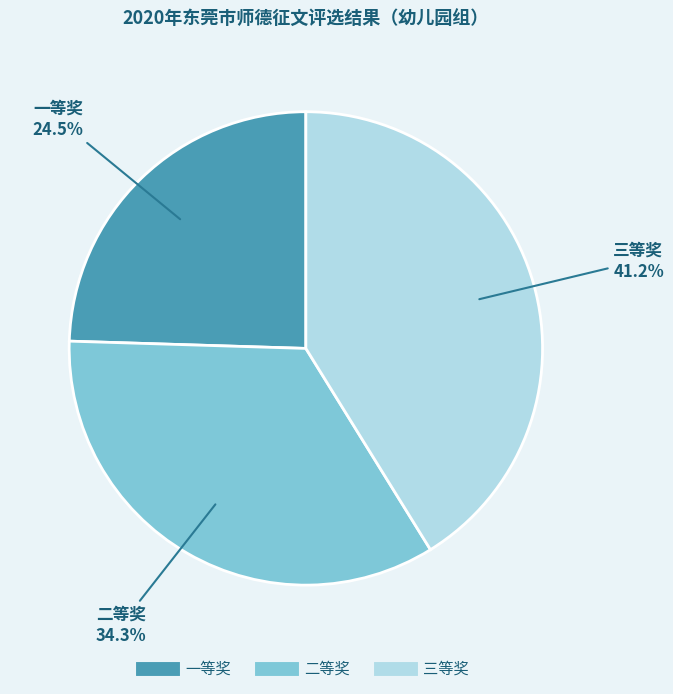

To the nearest percent, what percentage of the pie is 三等奖?

41%